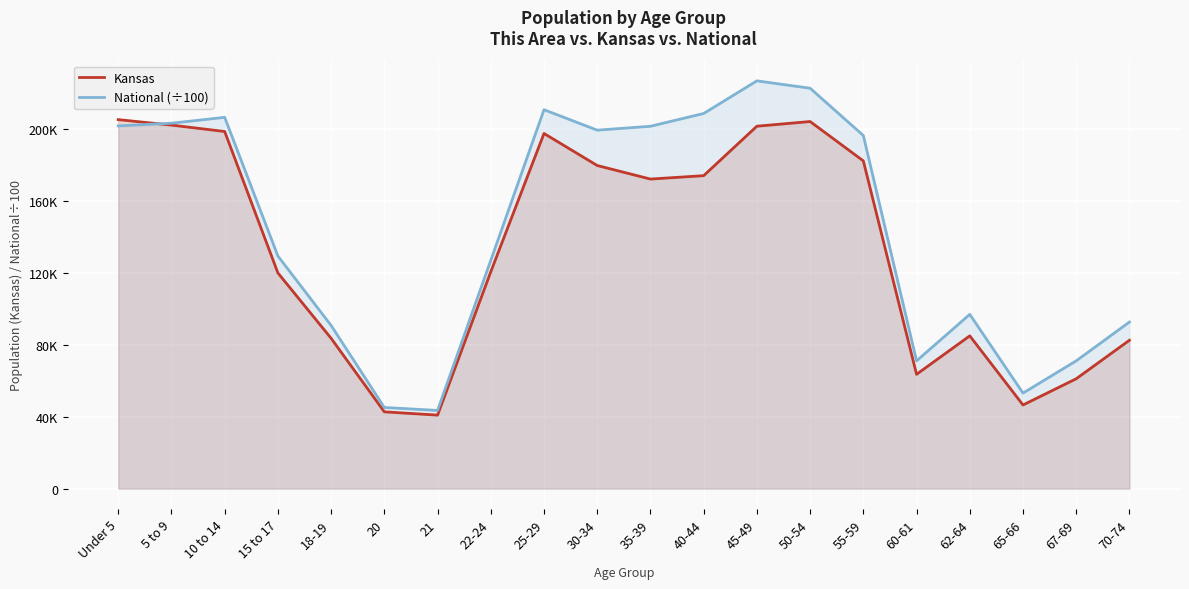

At which label does National (÷100) reach its minimum?

21